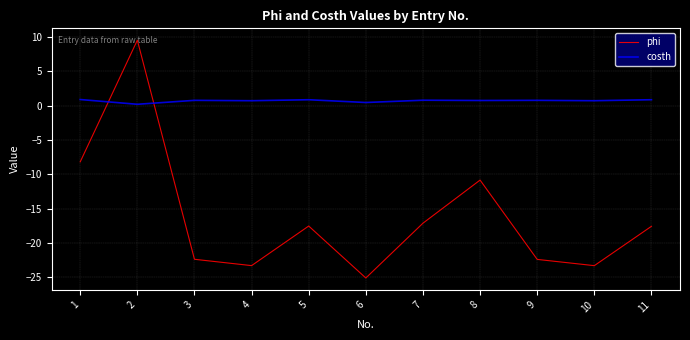

What is the difference between the highest and lowest values at 1?

9.1